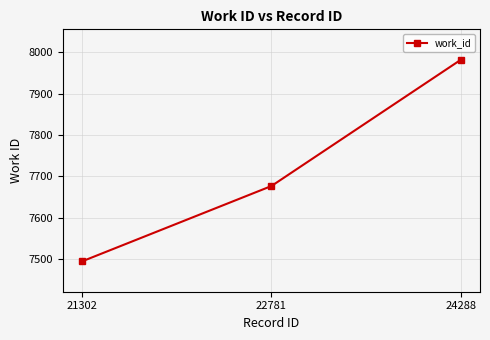

Which has a higher value, 21302 or 24288?

24288